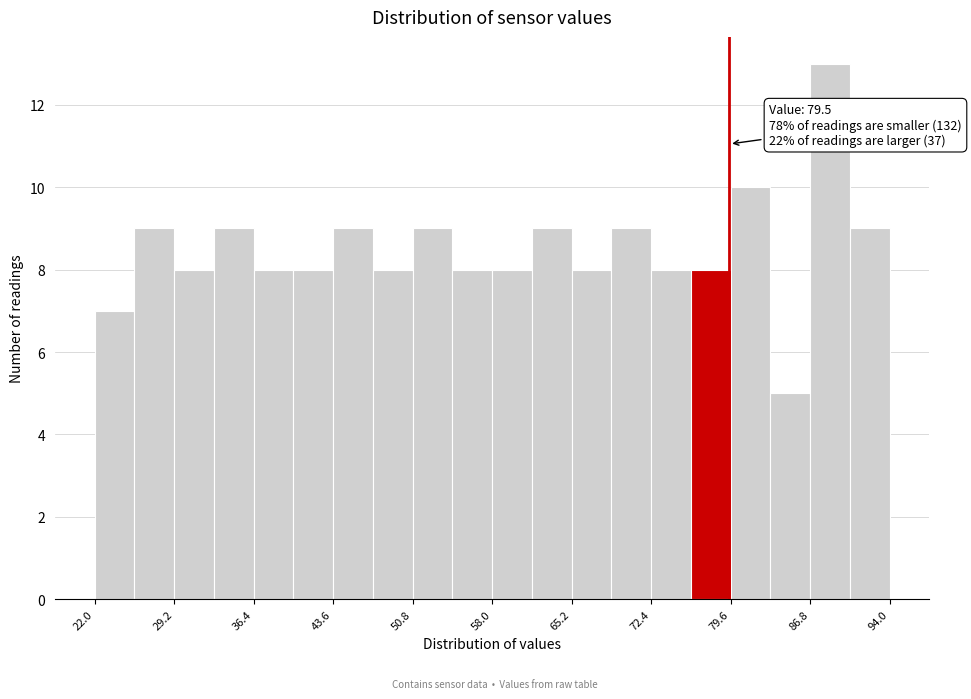

Around what value on the x-axis is the tallest bar? Give the approximate position of its centre, as read against the axis.

89